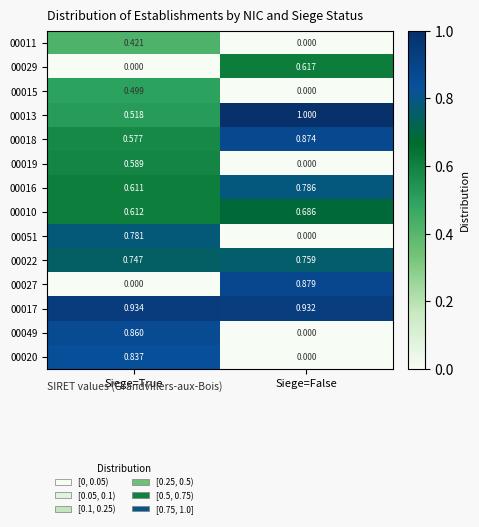

How many values in the 00013 series are below 1?

1